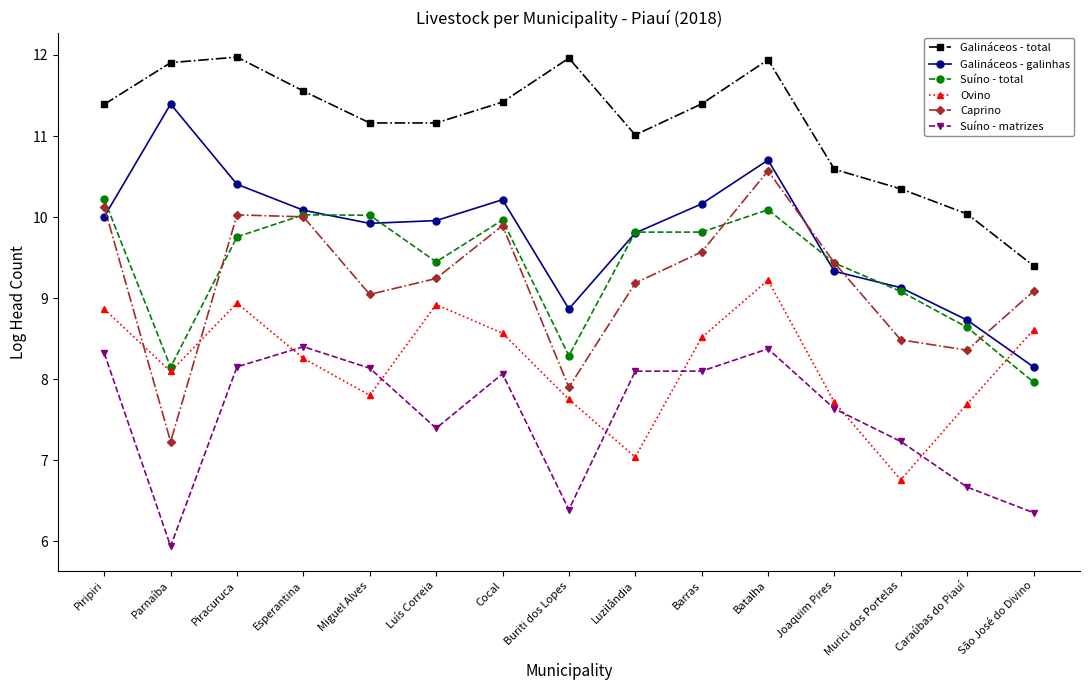

What is the value of the Ovino point at the 11th from the left?

9.2